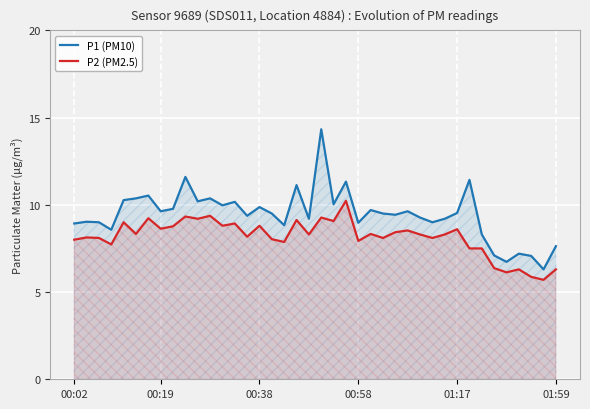

Rank the series by their average value, from highest to lowest.

P1 (PM10), P2 (PM2.5)